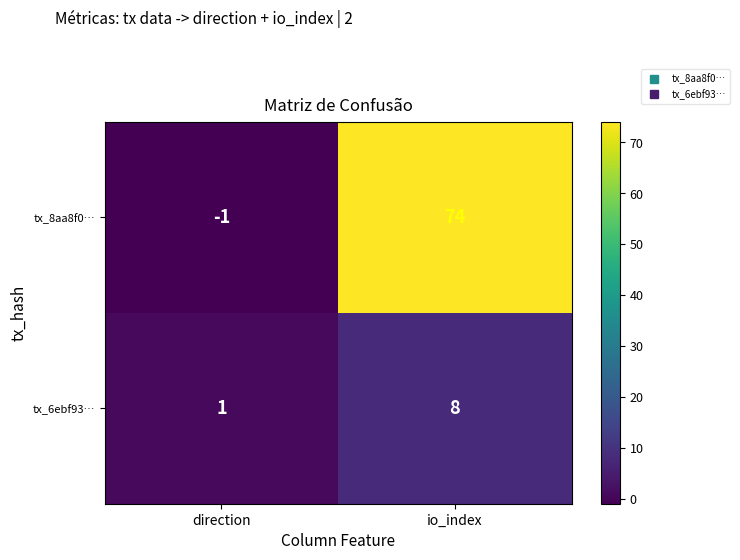

Reading left to right, what are all the values shown in this chart?

tx_8aa8f0…: direction=-1	io_index=74
tx_6ebf93…: direction=1	io_index=8